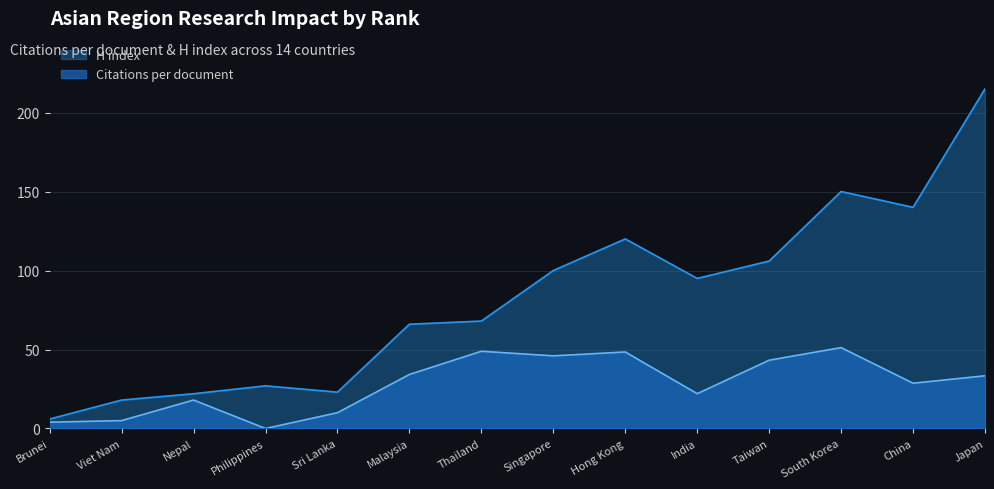

Rank the series by their average value, from highest to lowest.

H index, Citations per document